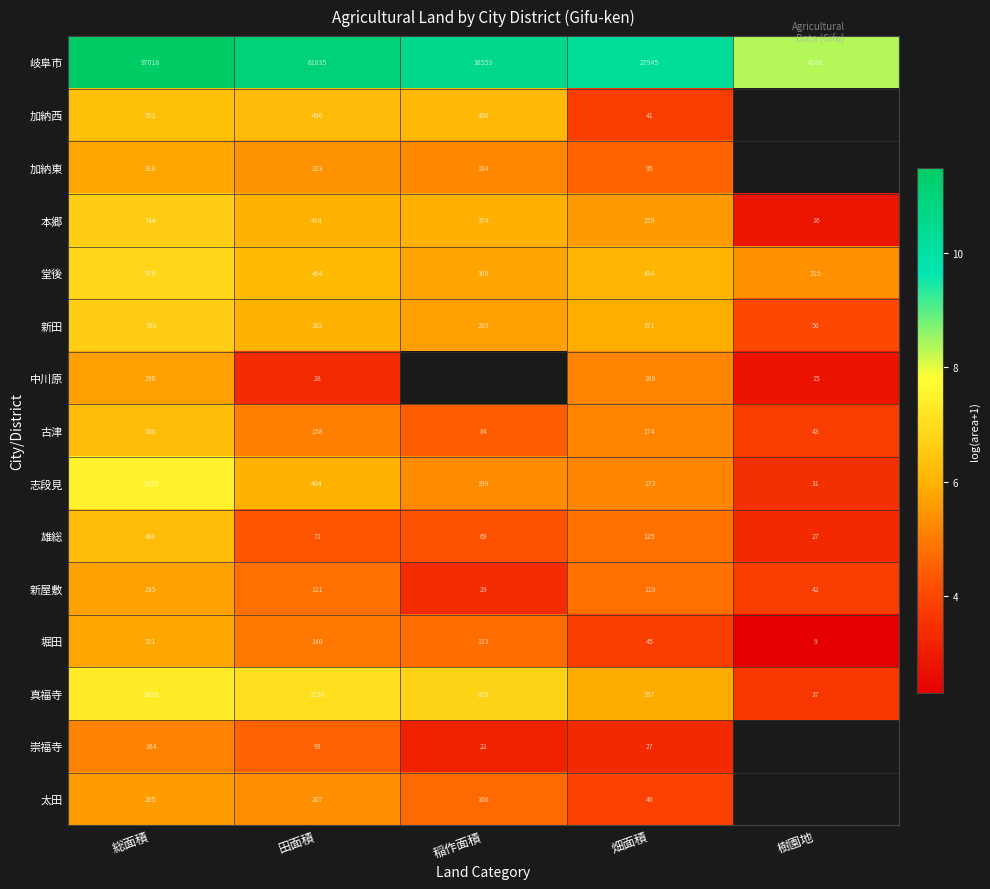

How many distinct data groups are displayed?

15